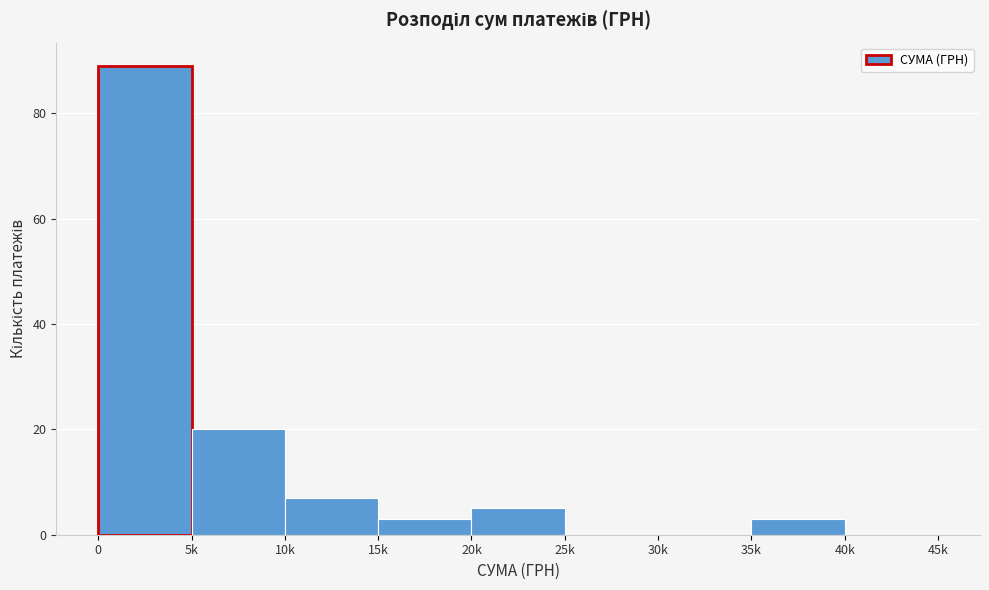

Reading right to left, extract all data points from this chart.

40k=0	35k=3	30k=0	25k=0	20k=5	15k=3	10k=7	5k=20	0=89